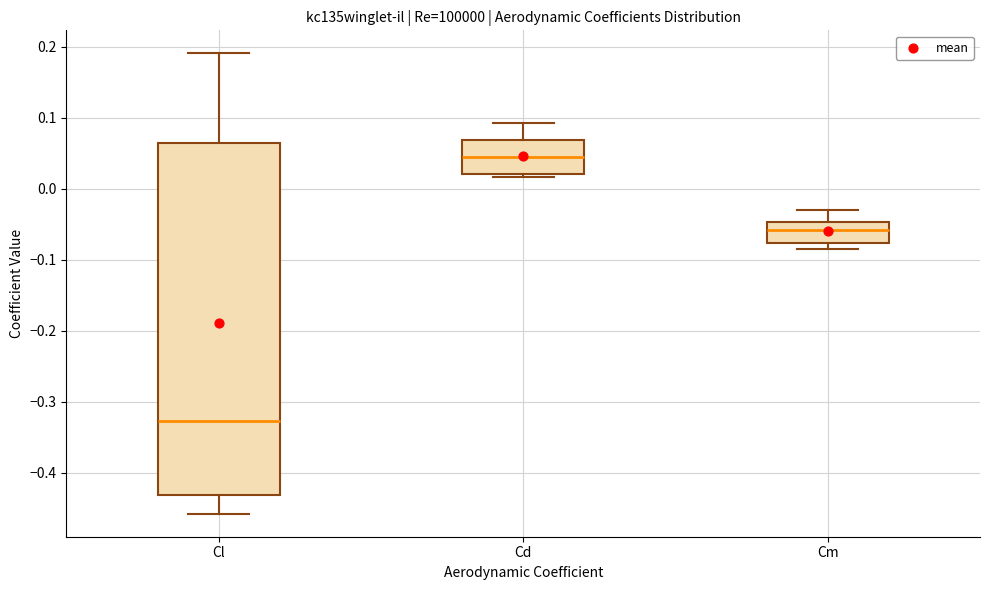

Where does the upper whisker of the box for Cm end on the y-axis? The values are not printed on the chart, so give them approximately, as read against the axis.

-0.03